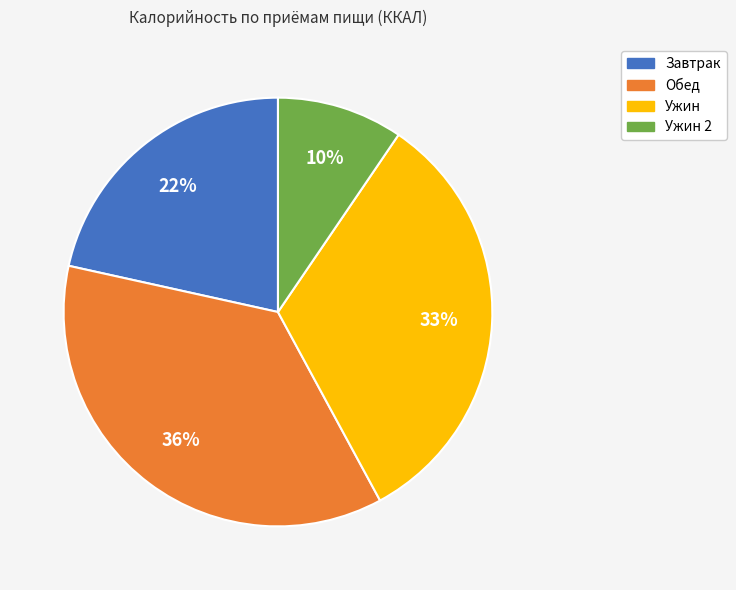

Does any single category account for the majority?

No